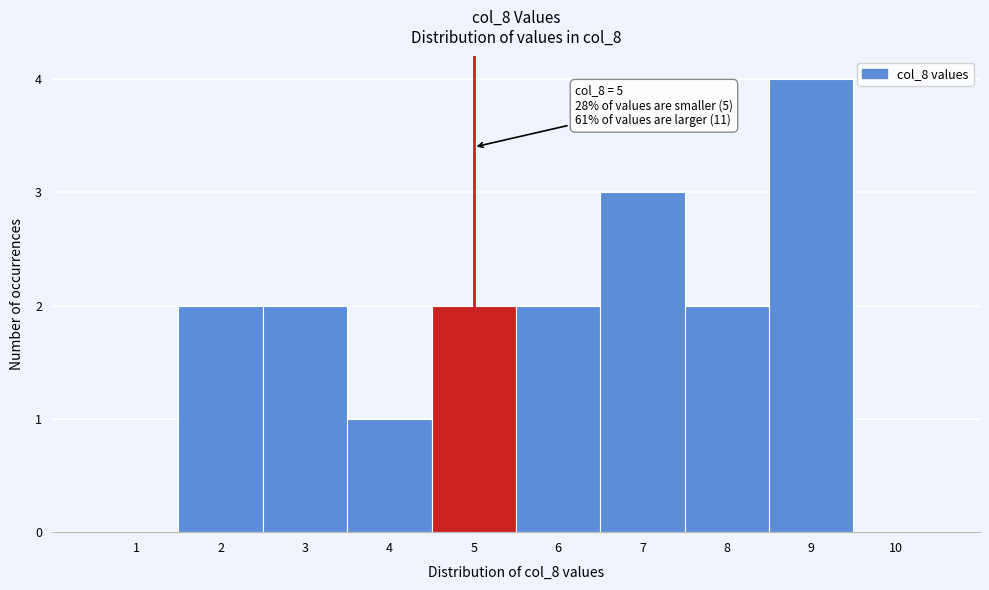

Over which range of the x-axis is the bar tallest?

8.5 to 9.5